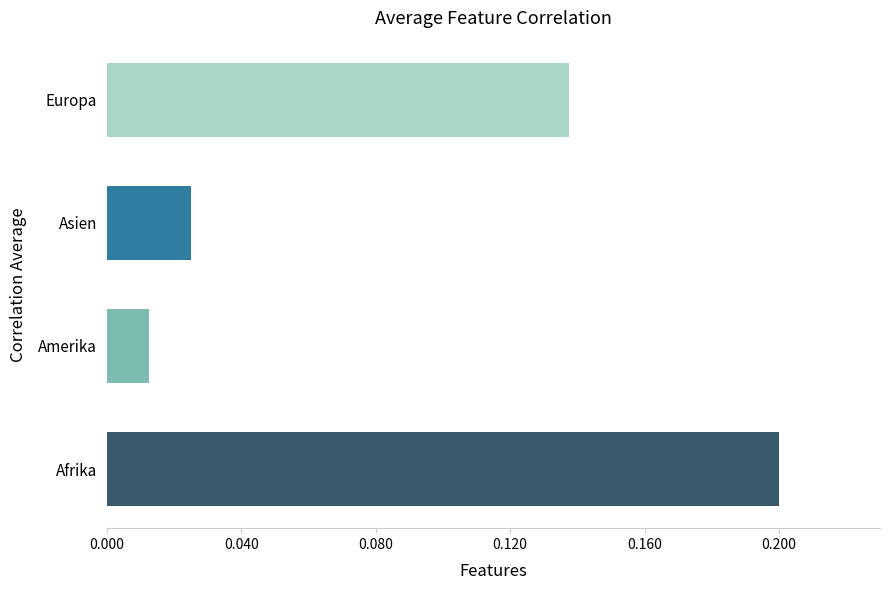

Which label corresponds to the smallest value in the chart?

Amerika